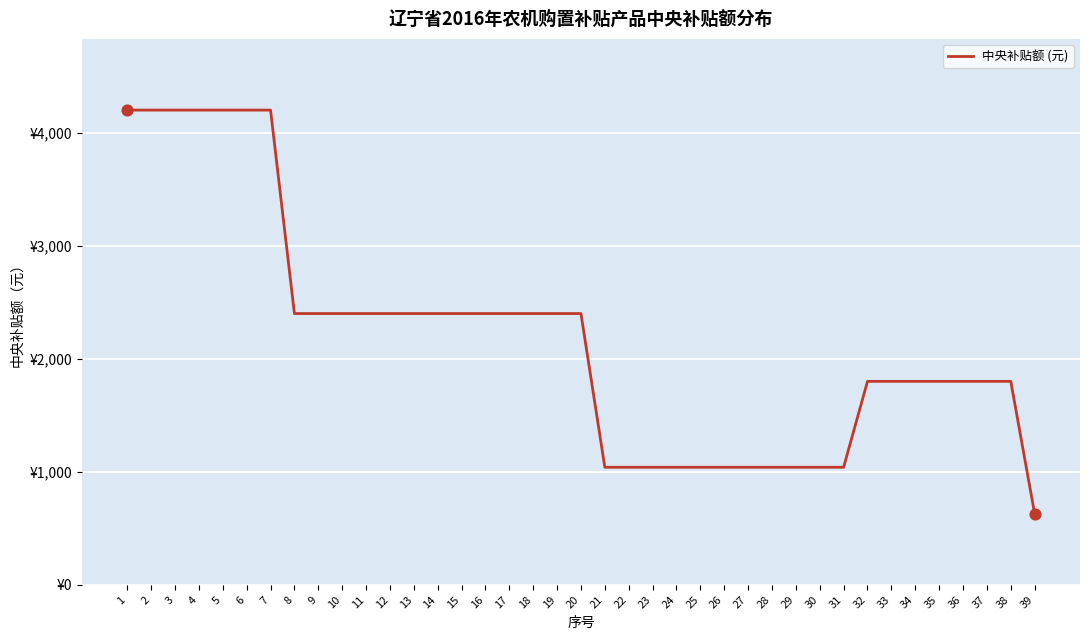

Approximately how many times larger is the value at 35 compared to 17?

0.8